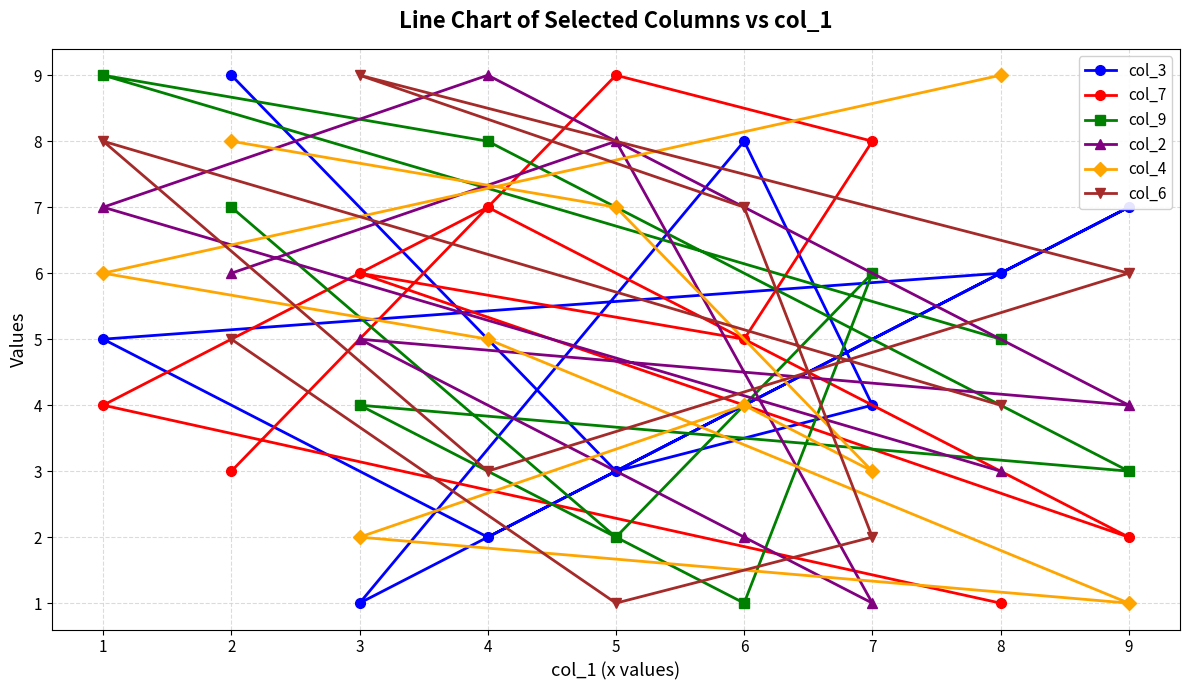

Is it true that col_3 equals 7 at 7?

False